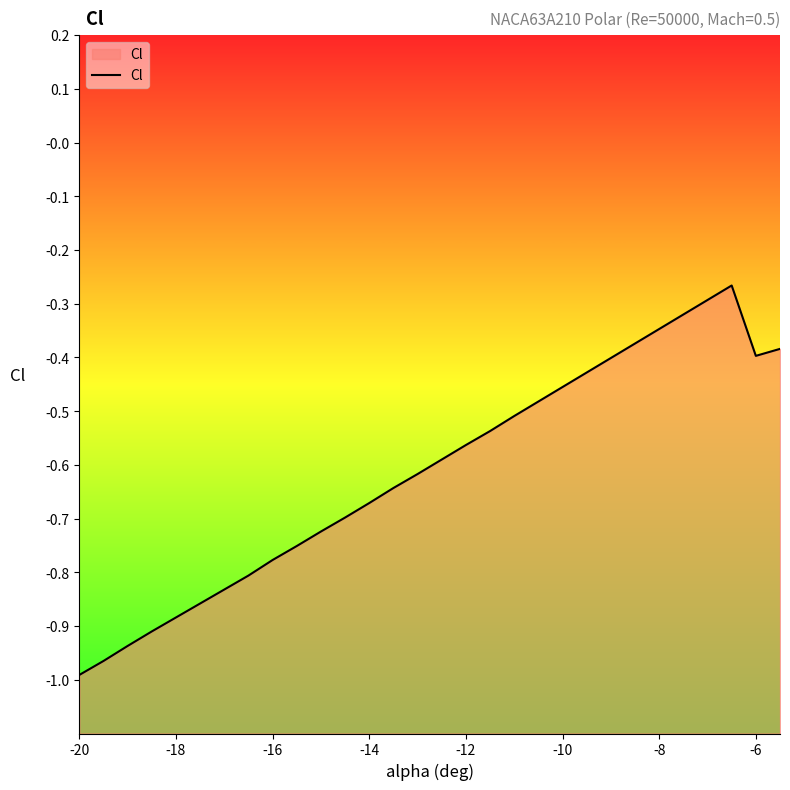

The chart shows a value of -1.0 at -20. True or false?

True